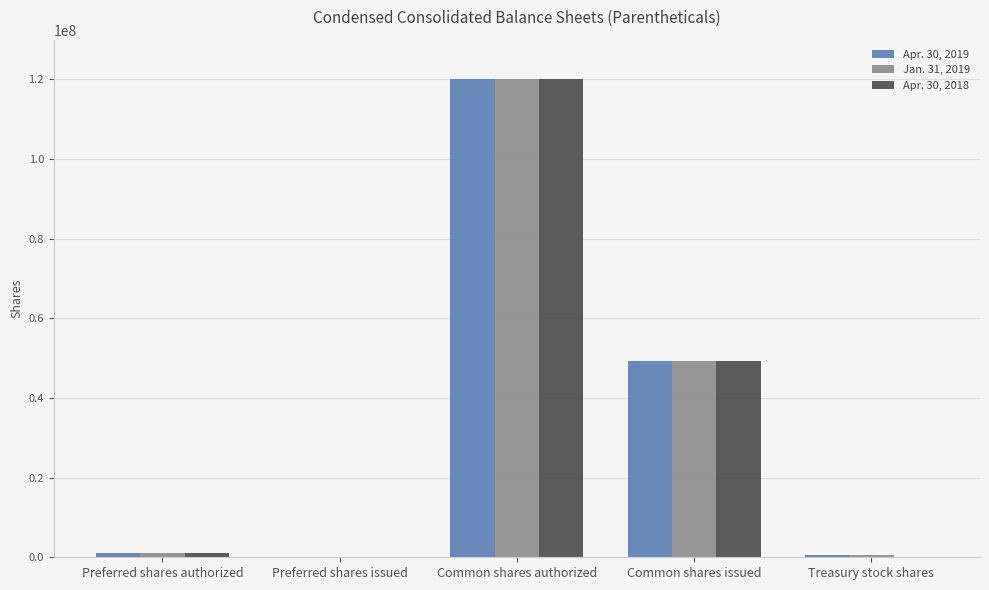

How many groups of bars are there?

5